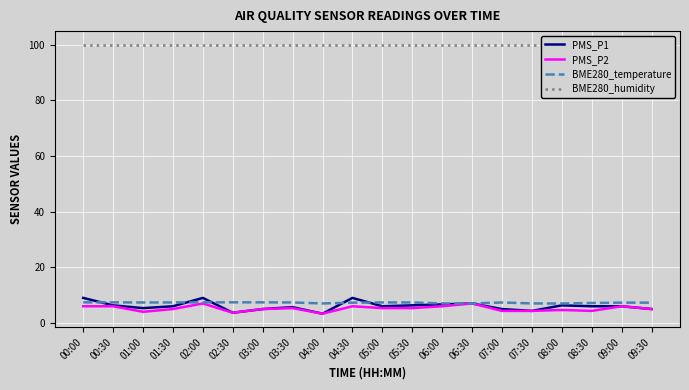

In BME280_temperature, how many points are lower than both neighbors (excluding endpoints)?

4